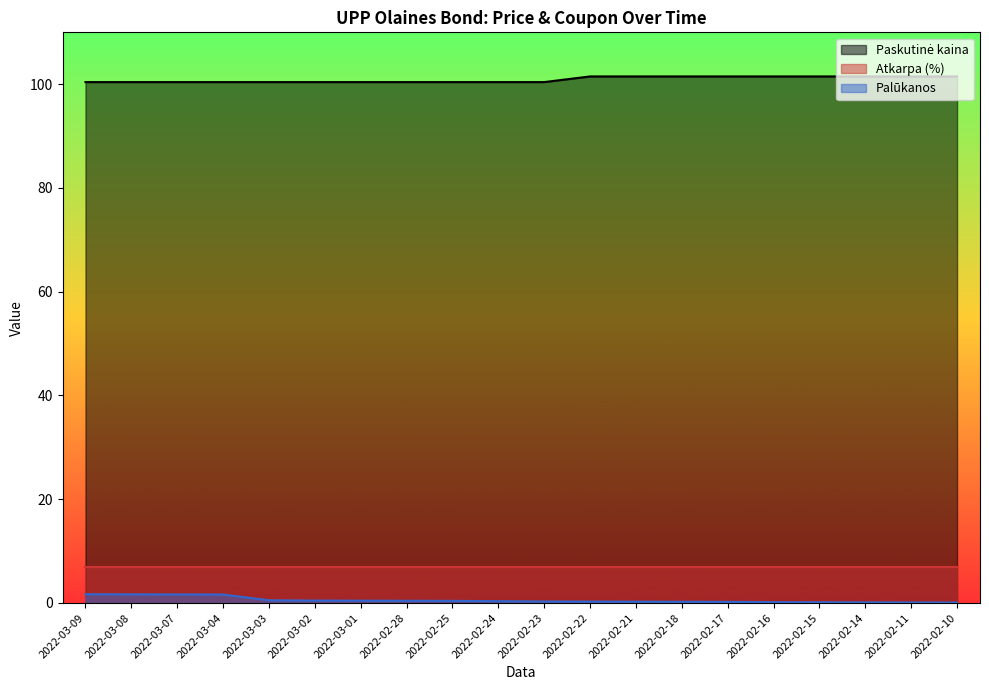

What is the spread (max minus min) of values at 2022-03-07?

98.8